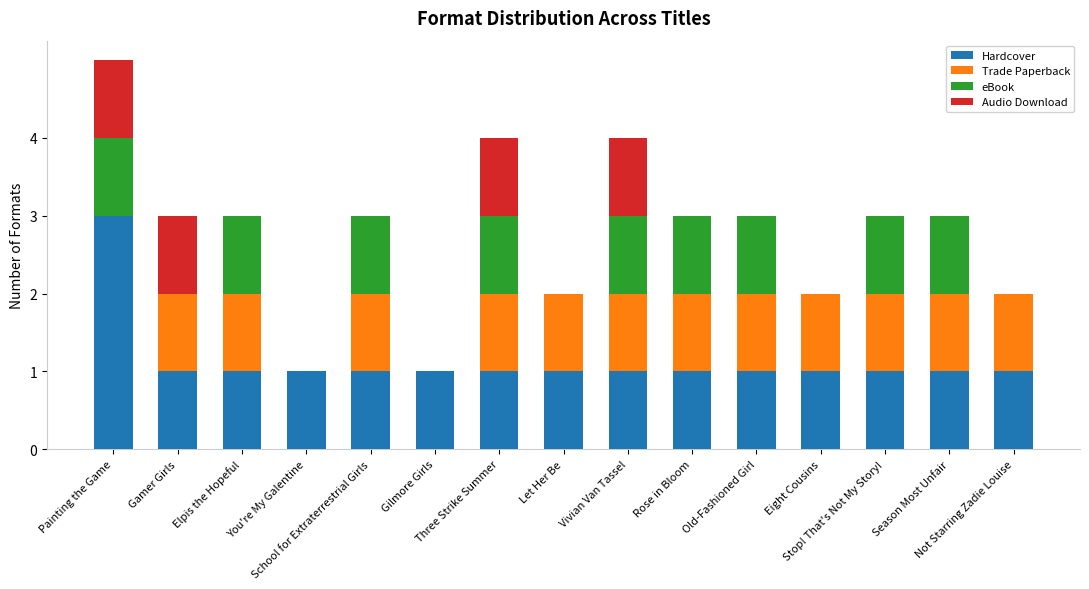

Rank the categories by Trade Paperback value from highest to lowest.

Gamer Girls, Elpis the Hopeful, School for Extraterrestrial Girls, Three Strike Summer, Let Her Be, Vivian Van Tassel, Rose in Bloom, Old-Fashioned Girl, Eight Cousins, Stop! That's Not My Story!, Season Most Unfair, Not Starring Zadie Louise, Painting the Game, You're My Galentine, Gilmore Girls